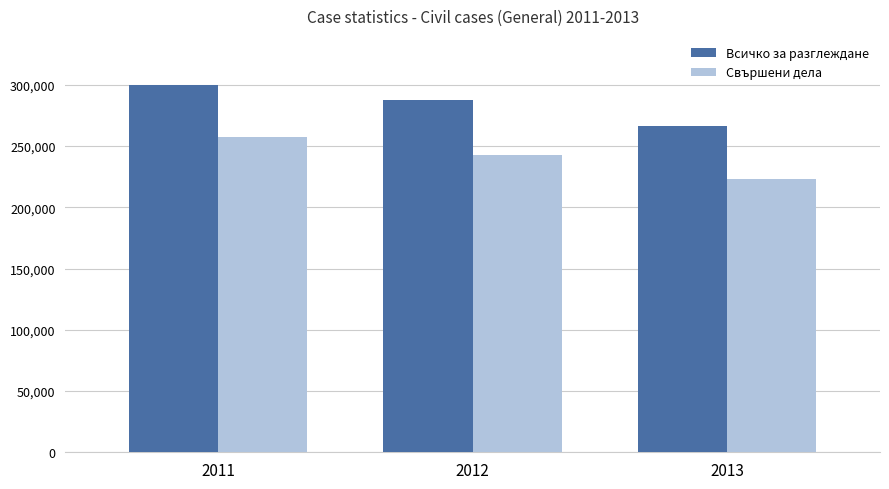

What is the difference between the maximum and second lowest values in the Всичко за разглеждане series?

12314